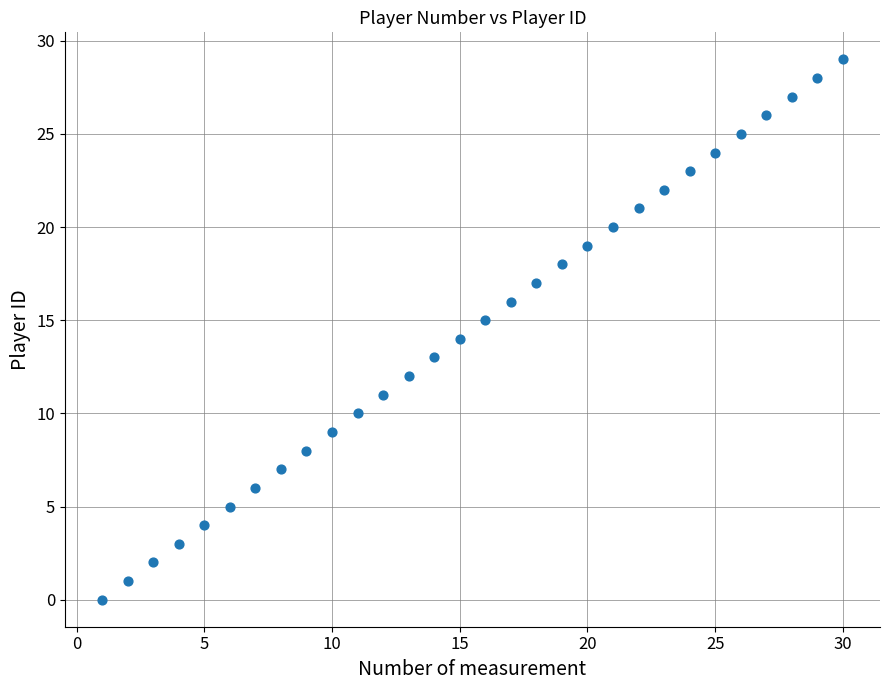

What is the range of Y values (max minus min)?

29